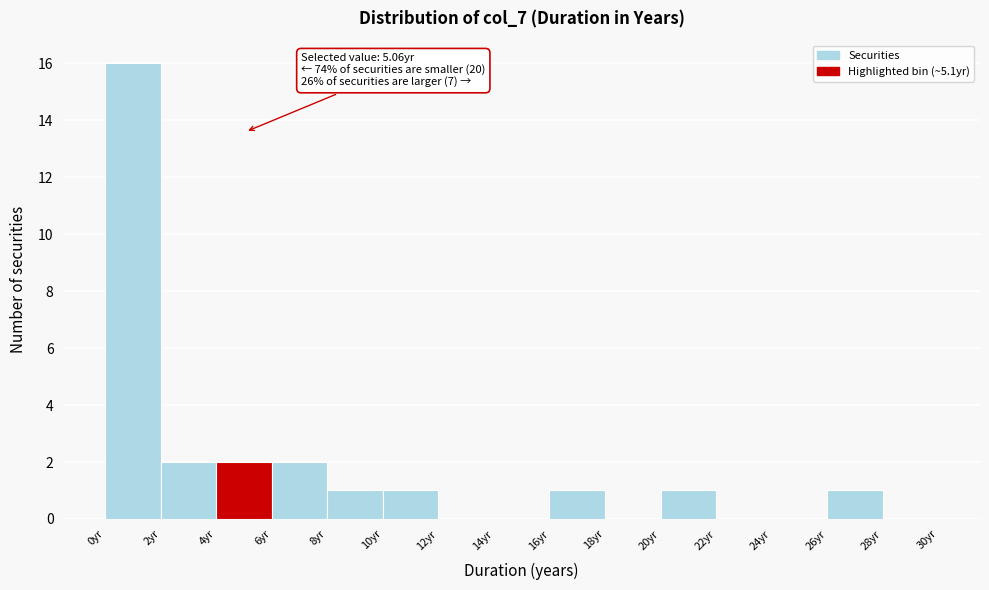

Over which range of the x-axis is the bar tallest?

0 to 2